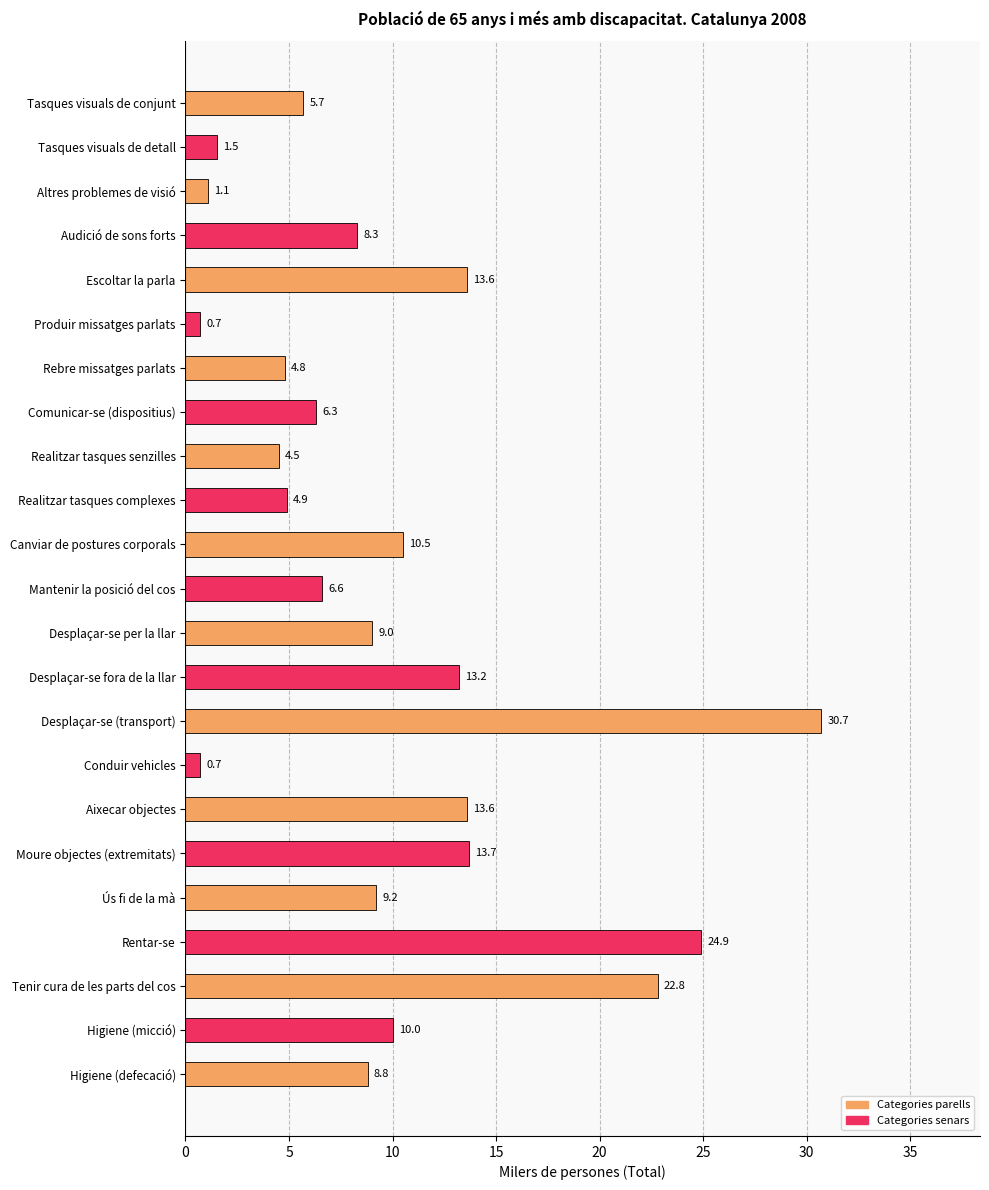

Reading top to bottom, transcribe all the data shown in this chart.

Tasques visuals de conjunt=5.7	Tasques visuals de detall=1.5	Altres problemes de visió=1.1	Audició de sons forts=8.3	Escoltar la parla=13.6	Produir missatges parlats=0.7	Rebre missatges parlats=4.8	Comunicar-se (dispositius)=6.3	Realitzar tasques senzilles=4.5	Realitzar tasques complexes=4.9	Canviar de postures corporals=10.5	Mantenir la posició del cos=6.6	Desplaçar-se per la llar=9.0	Desplaçar-se fora de la llar=13.2	Desplaçar-se (transport)=30.7	Conduir vehicles=0.7	Aixecar objectes=13.6	Moure objectes (extremitats)=13.7	Ús fi de la mà=9.2	Rentar-se=24.9	Tenir cura de les parts del cos=22.8	Higiene (micció)=10.0	Higiene (defecació)=8.8